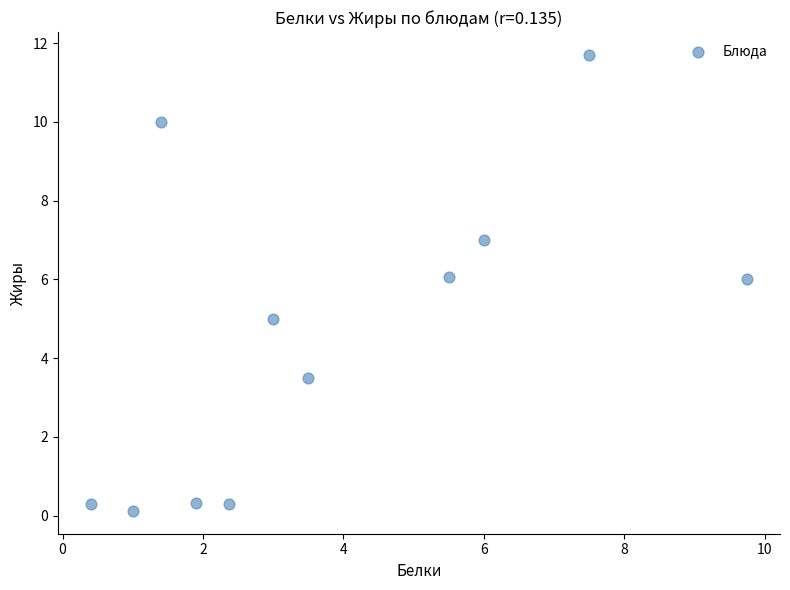

What is the average Y value?

4.6